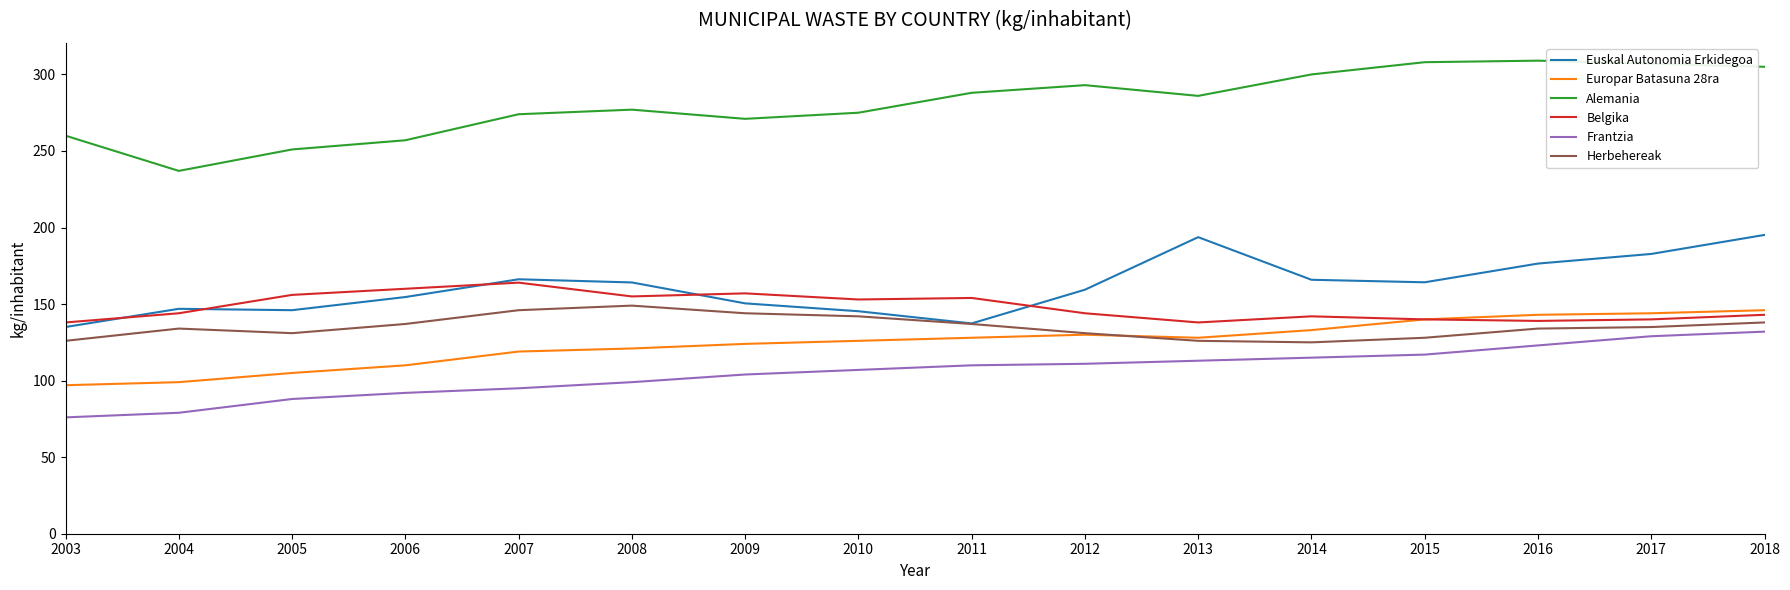

What is the spread (max minus min) of values at 2018?

173.0